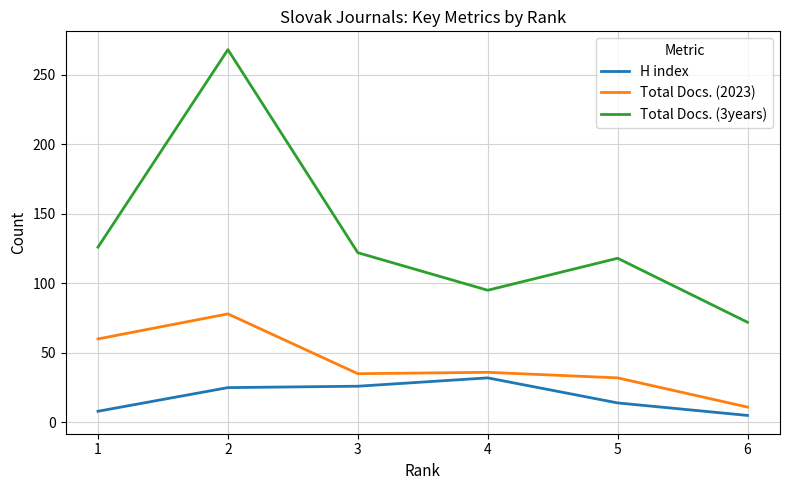

List the series in order of their peak value, lowest first.

H index, Total Docs. (2023), Total Docs. (3years)